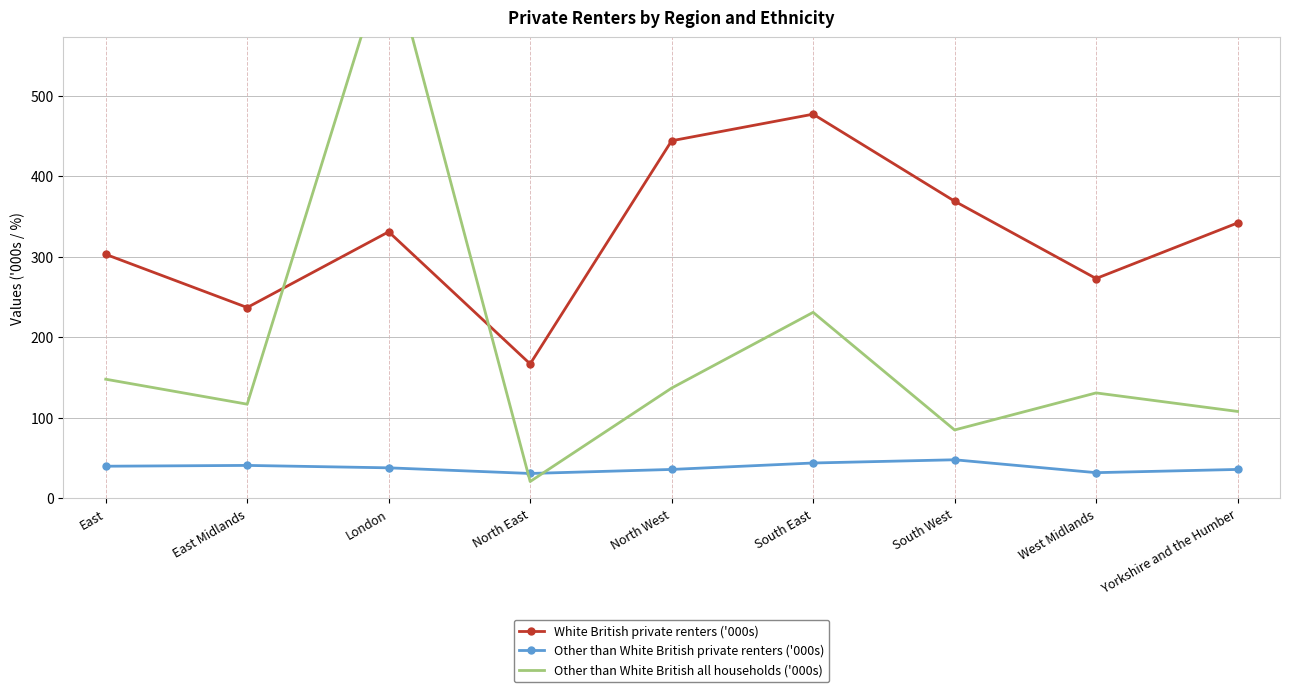

At how many categories does at least one series exceed 148?

9